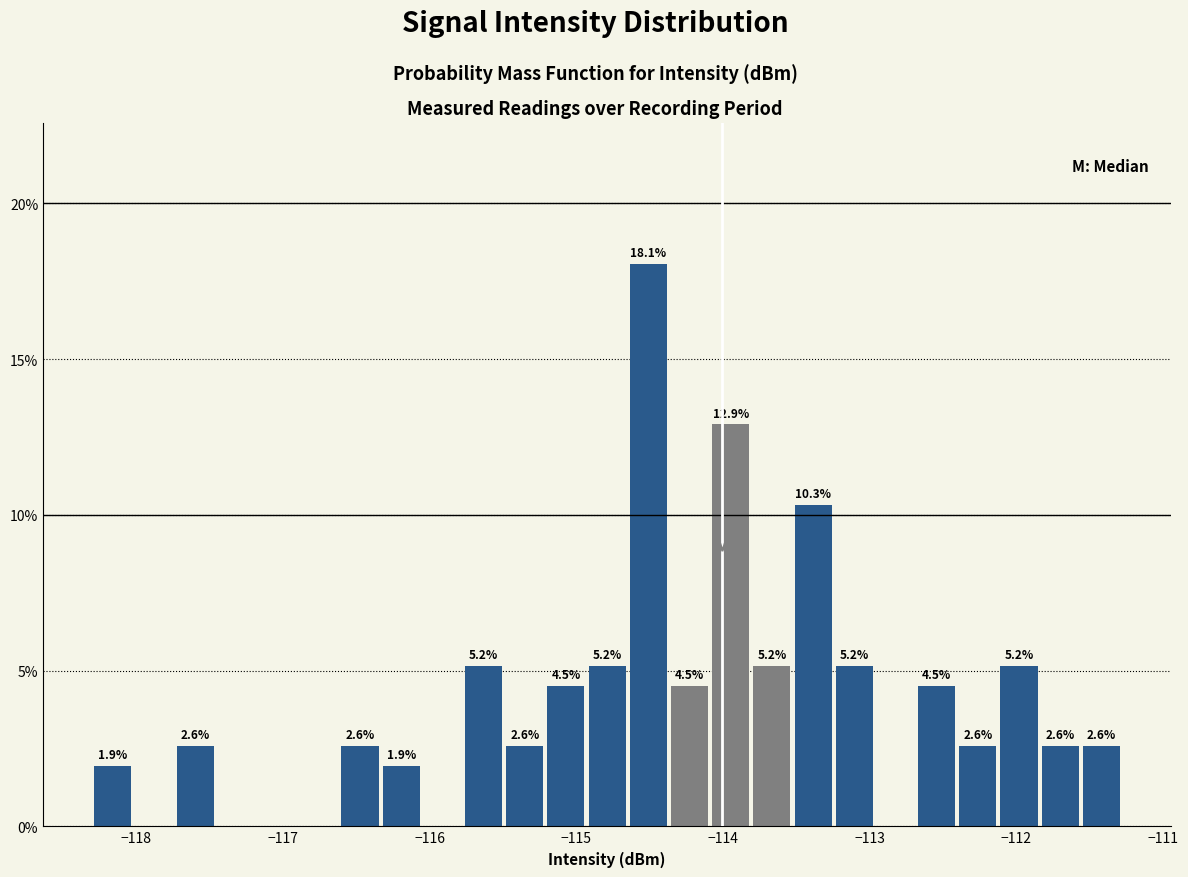

Read against the x-axis, roughly where is the centre of the tallest bar?

-114.5